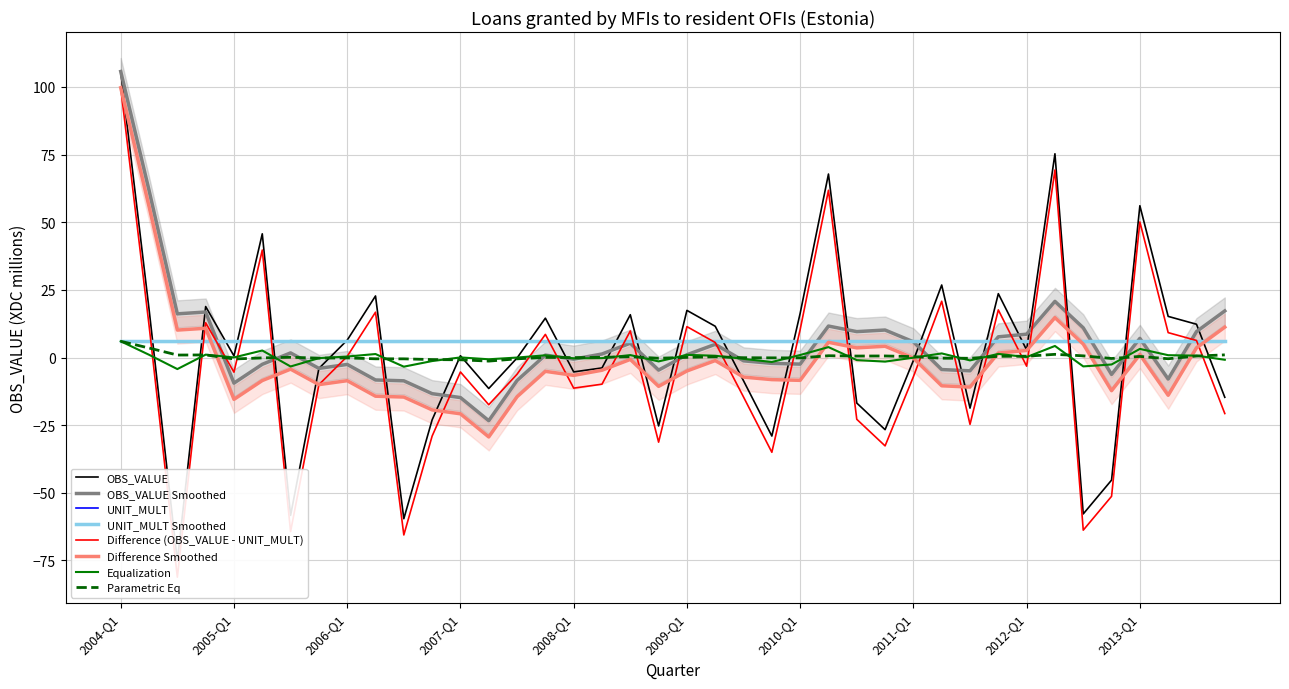

What is the approximate value at 2004-Q3?

-75.2